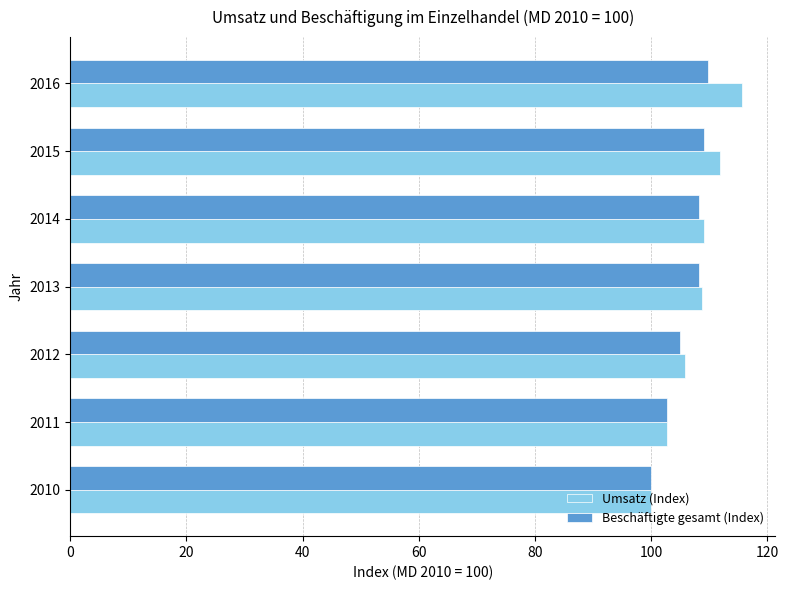

At which category is the sum across all series the highest?

2016